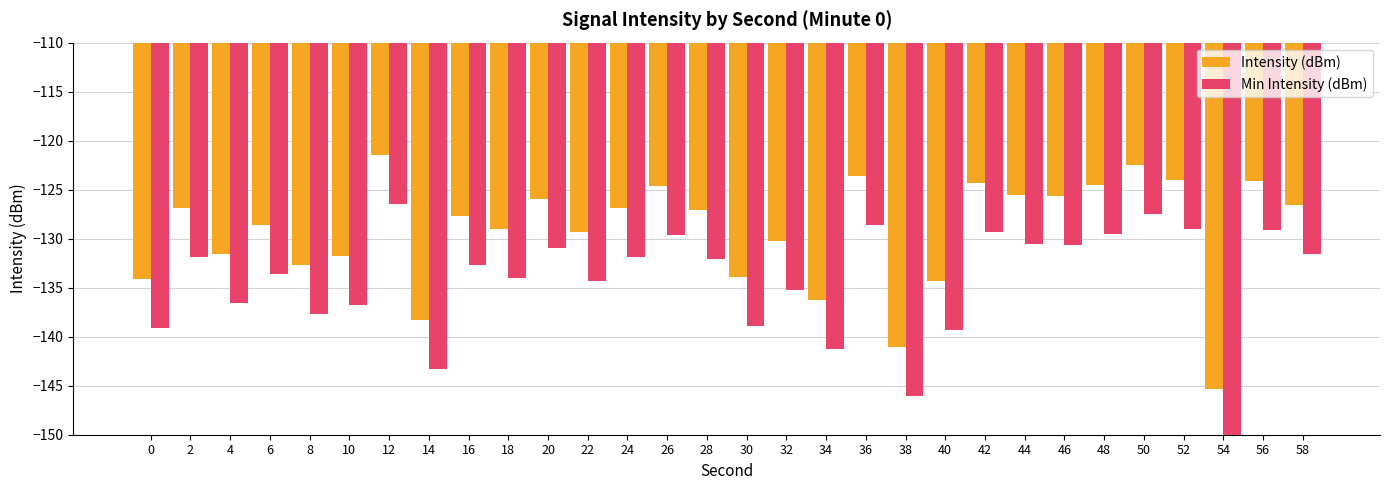

Rank the series by their average value, from lowest to highest.

Min Intensity (dBm), Intensity (dBm)